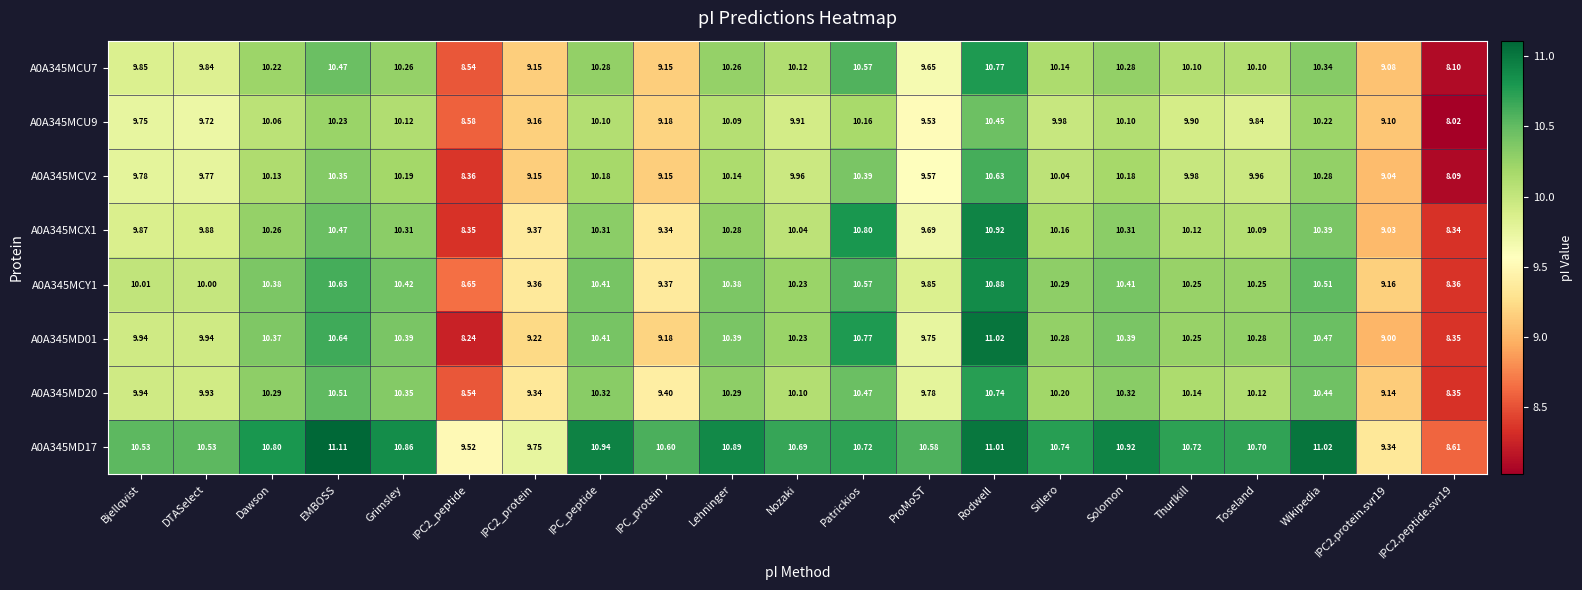

What is the spread (max minus min) of values at Patrickios?

0.6